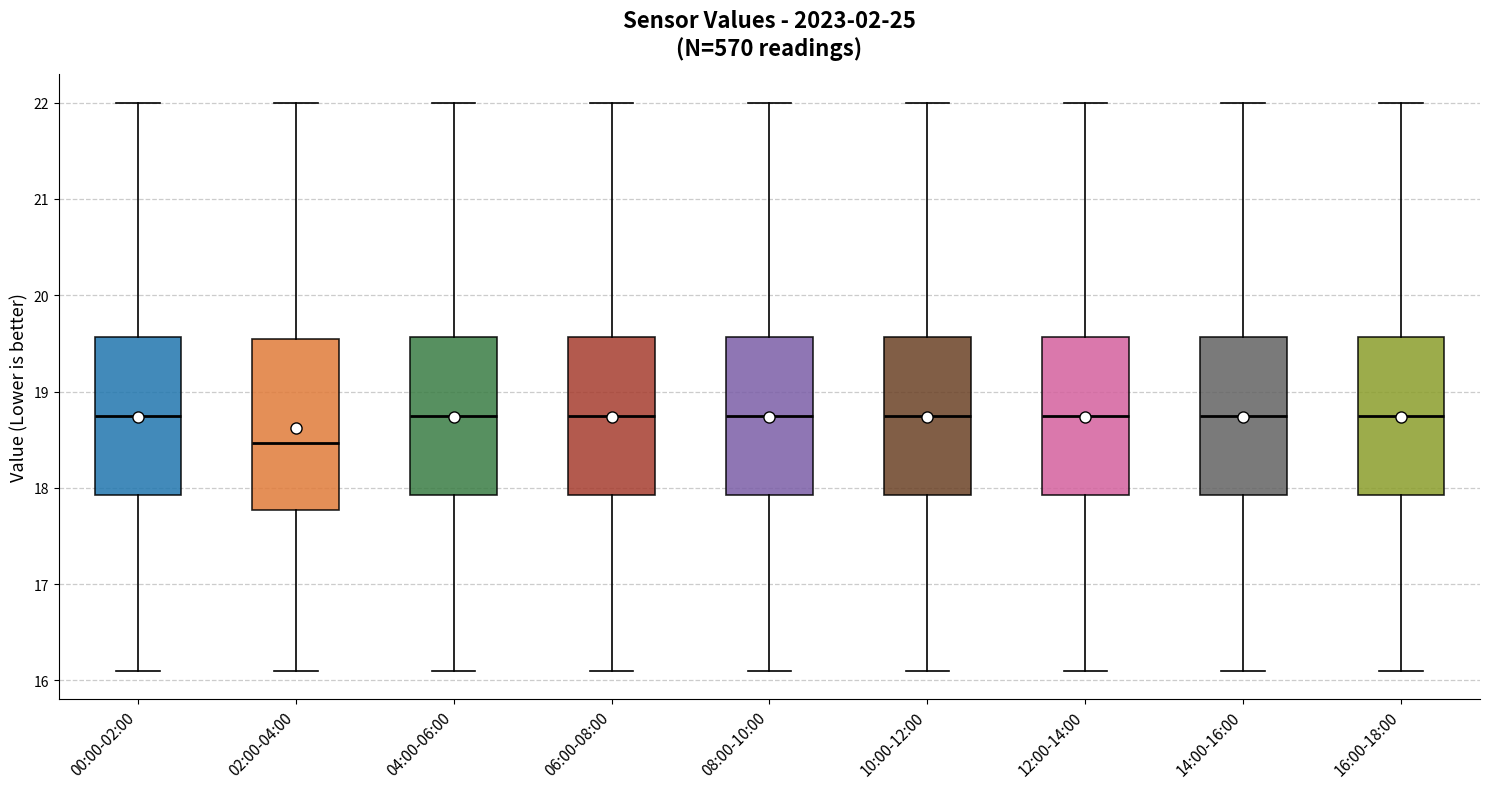

Where does the lower whisker of the box for 16:00-18:00 end on the y-axis? The values are not printed on the chart, so give them approximately, as read against the axis.

16.1